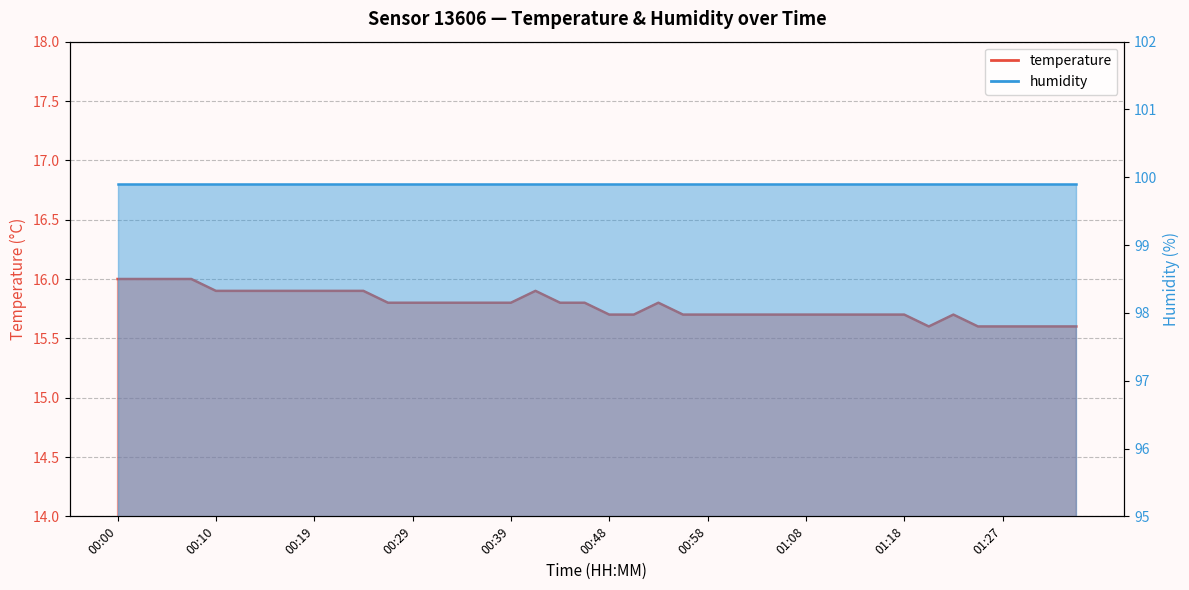

What is the change in value from 00:41 to 01:13?

-0.2